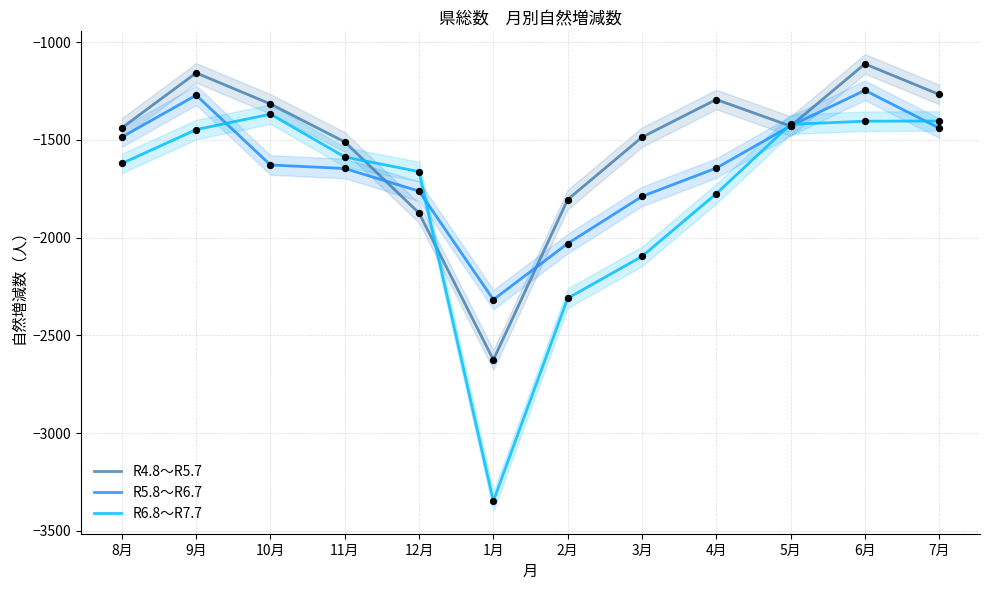

Which series reaches the maximum Y coordinate?

R4.8～R5.7